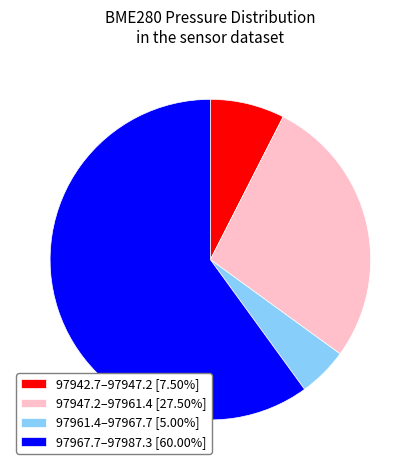

Is 97961.4–97967.7 [5.00%] the majority of the pie?

No